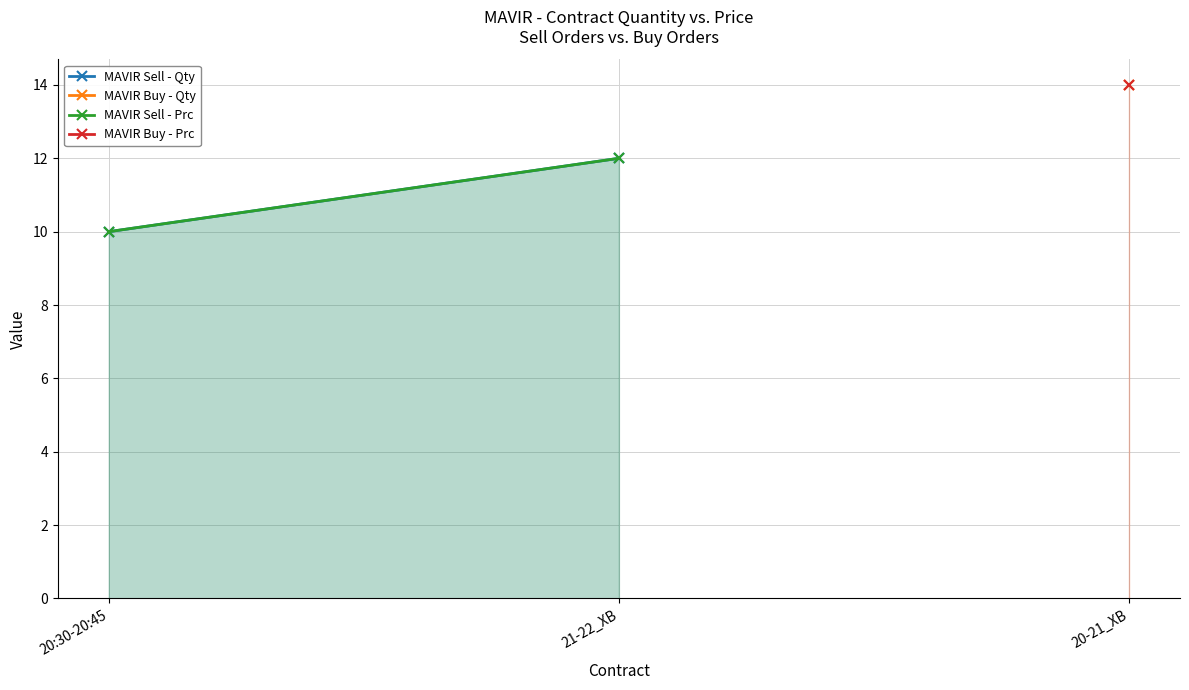

Rank the categories by MAVIR Buy - Qty value from lowest to highest.

20:30-20:45, 21-22_XB, 20-21_XB